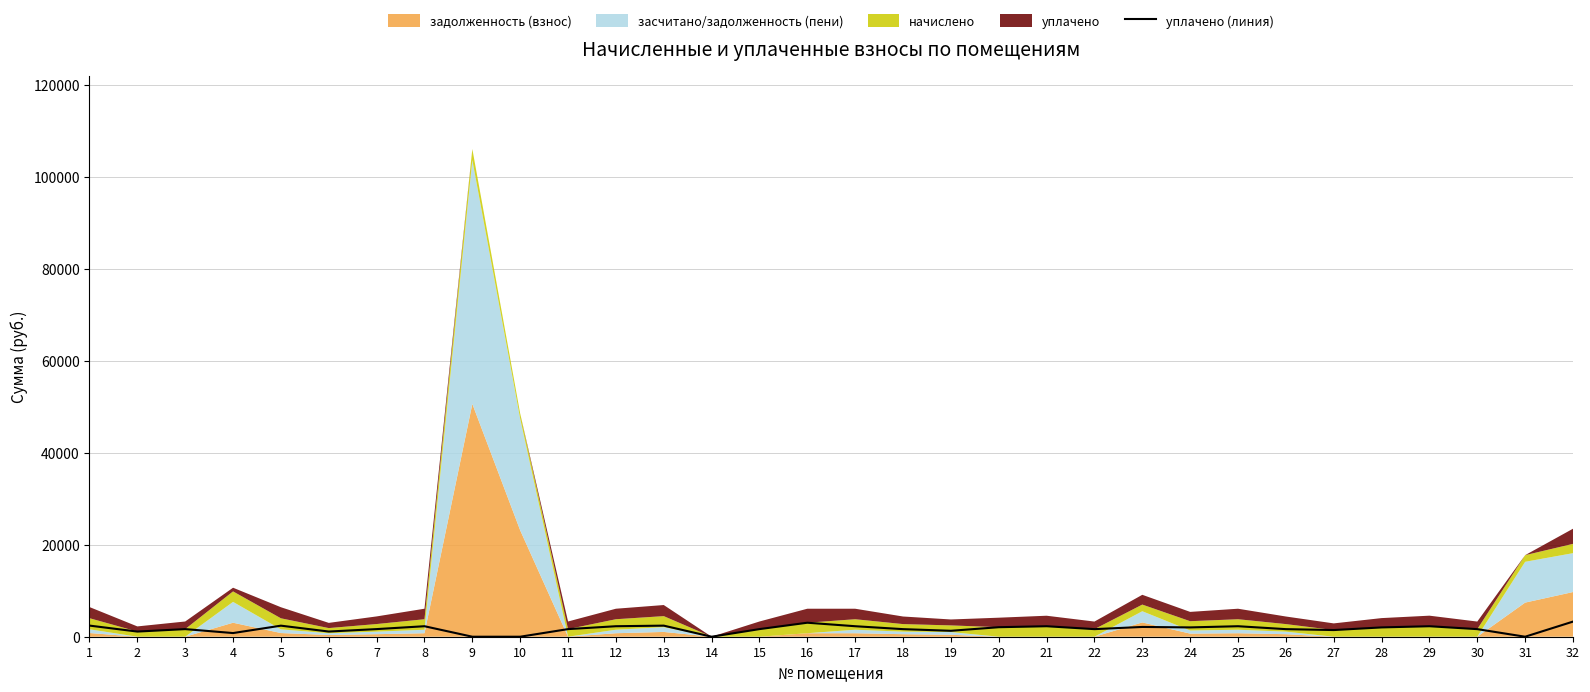

How many interior local valleys (lower than both neighbors) does the data have?

9